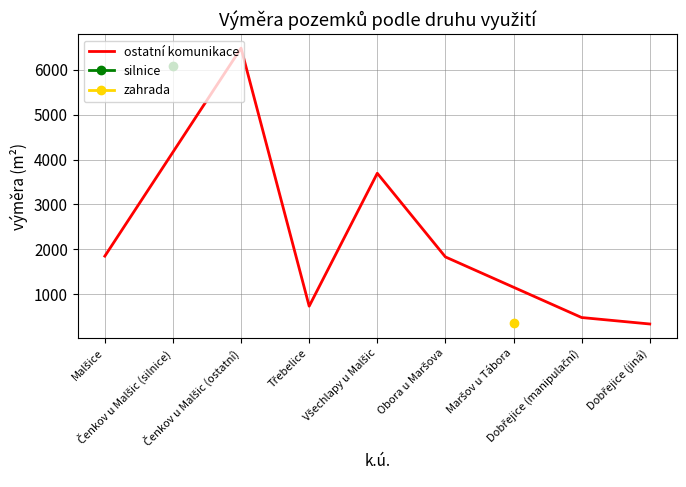

What is the lowest value of the ostatní komunikace series?

334